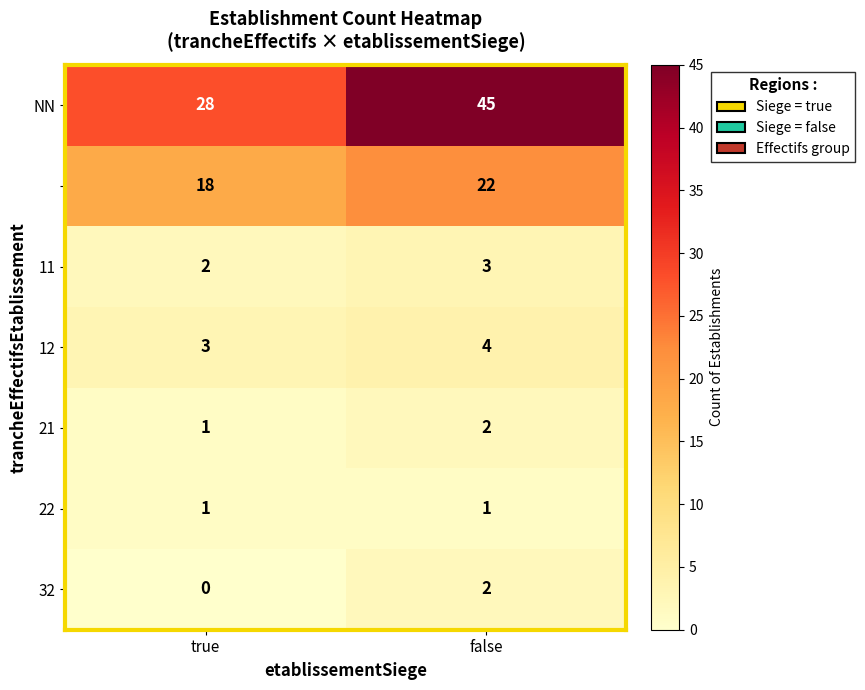

What is the total value across all series at true?

53